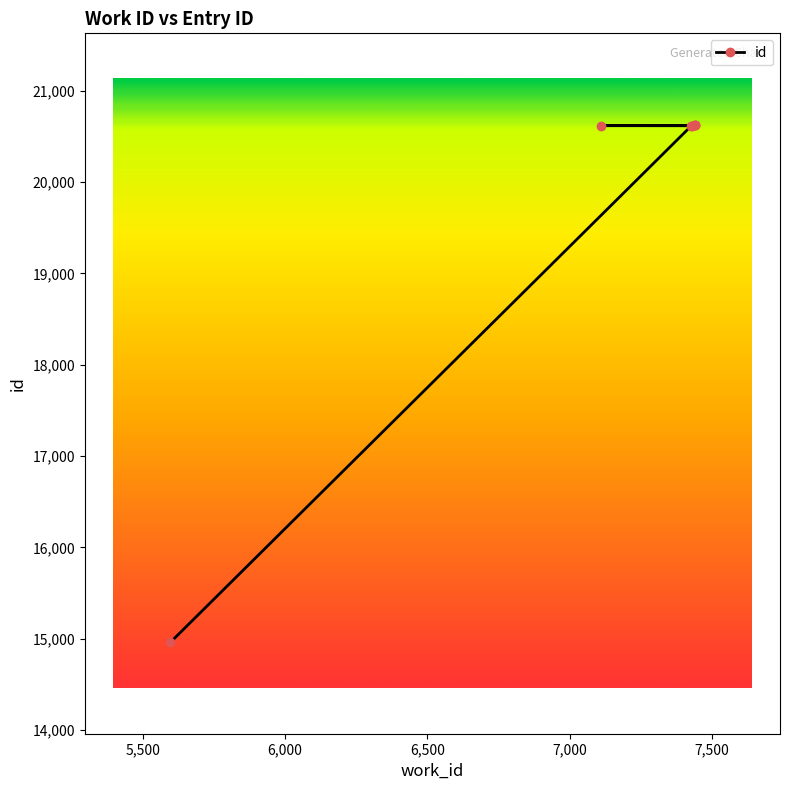

Rank the categories by value from lowest to highest.

5597, 7427, 7108, 7428, 7438, 7438, 7438